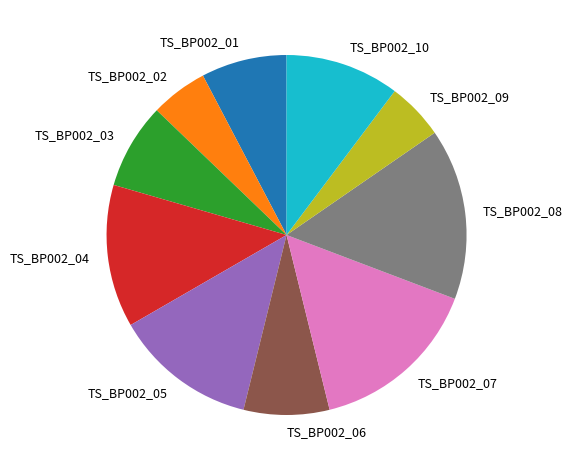

How many segments does this pie chart have?

10